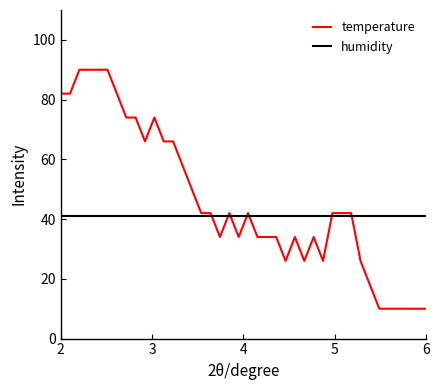

True or false: temperature and humidity cross at least once.

True